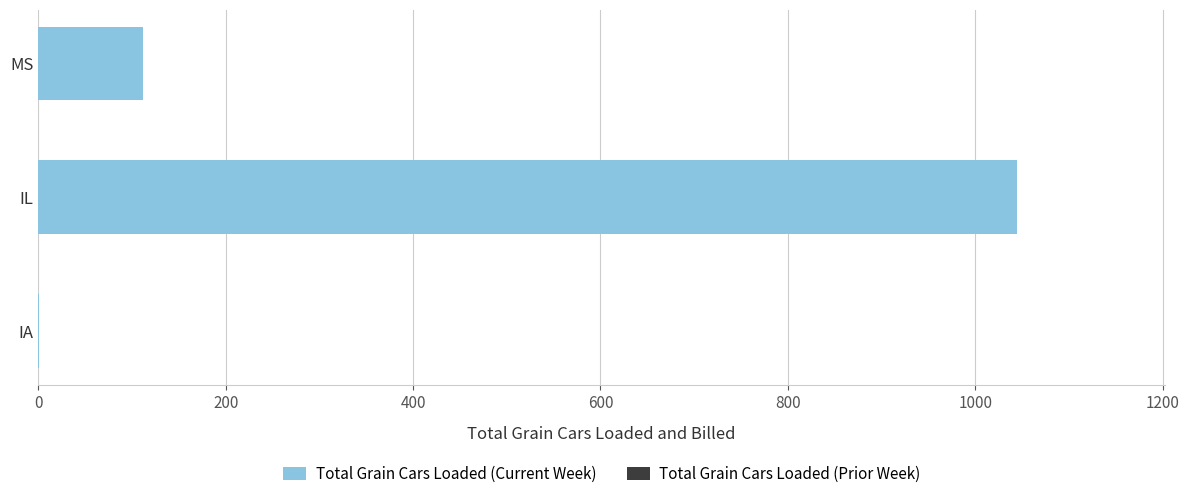

Between IL and IA, which is larger?

IL